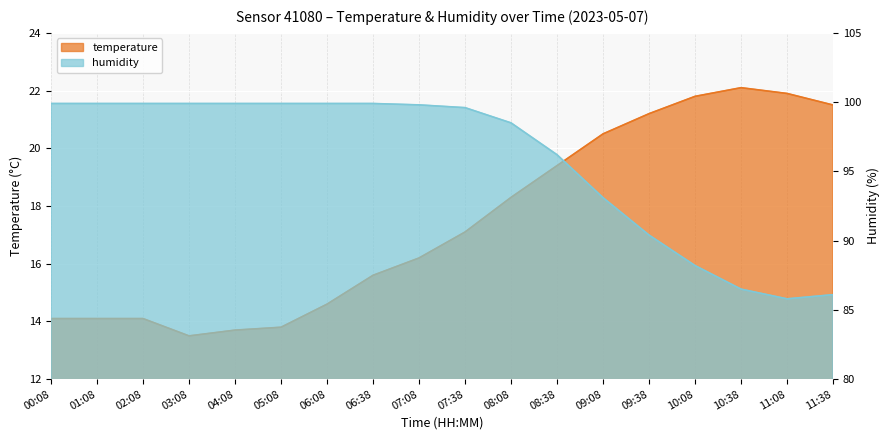

True or false: temperature has more than 2 interior local peaks.

False